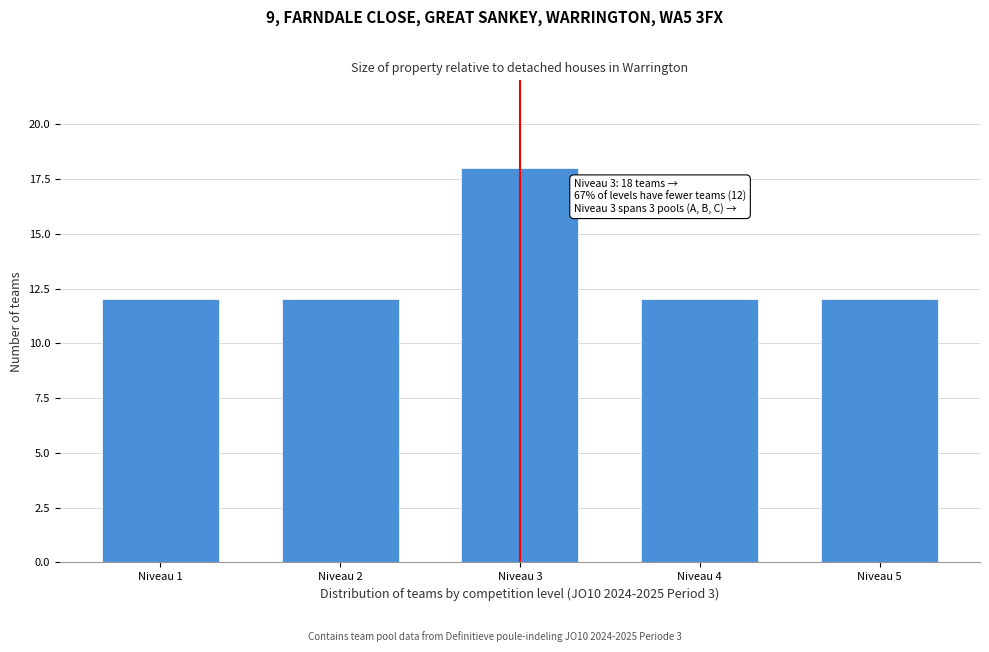

Reading right to left, what are all the values shown in this chart?

12	12	18	12	12